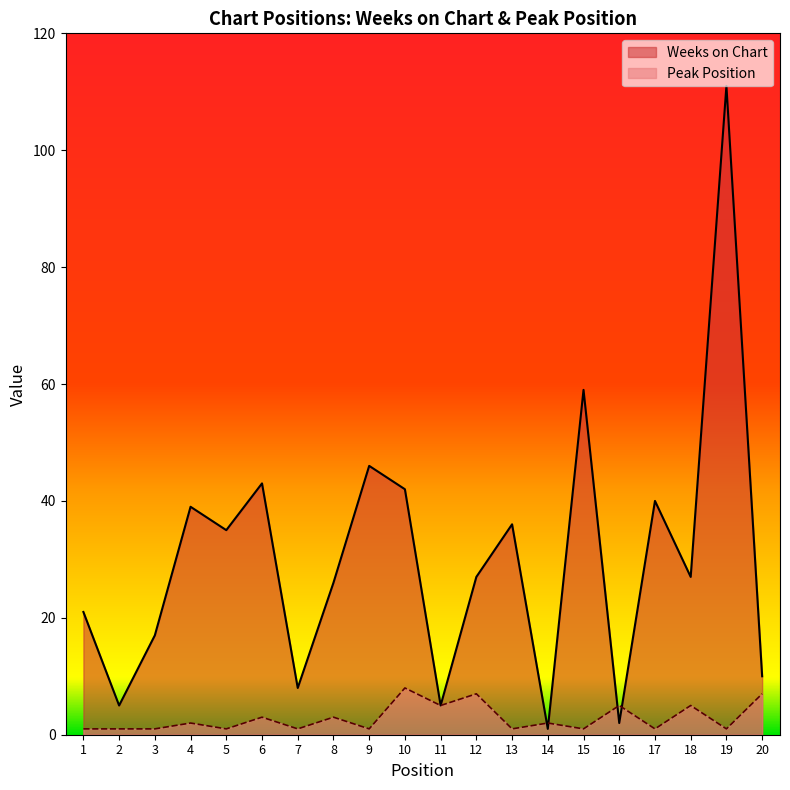

At which category does the chart reach its peak across all series?

19